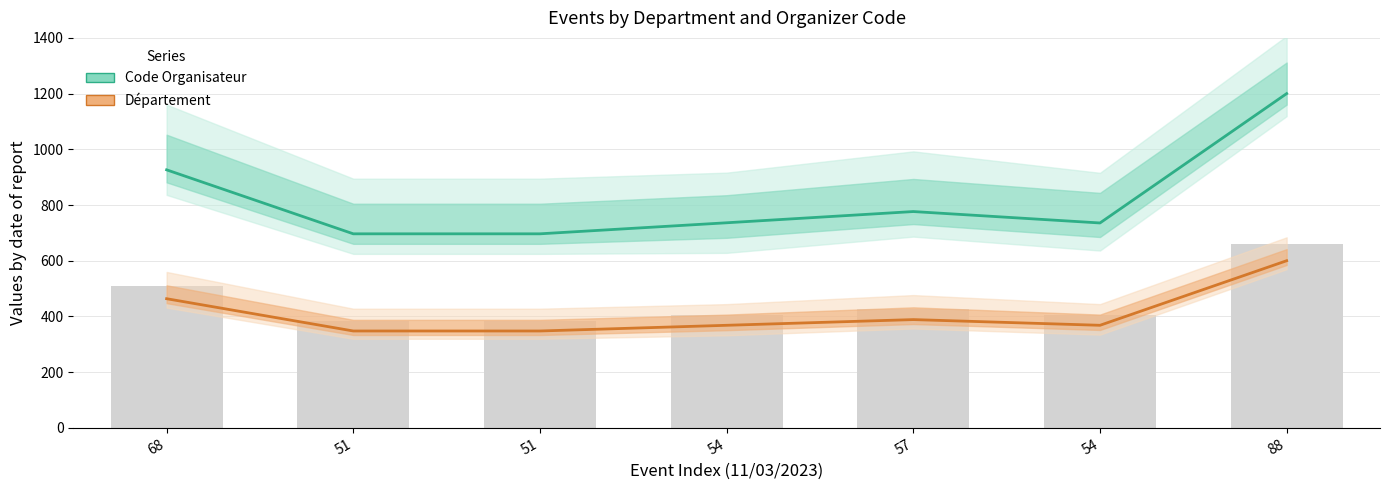

Rank the series by their average value, from lowest to highest.

Département, Code Organisateur